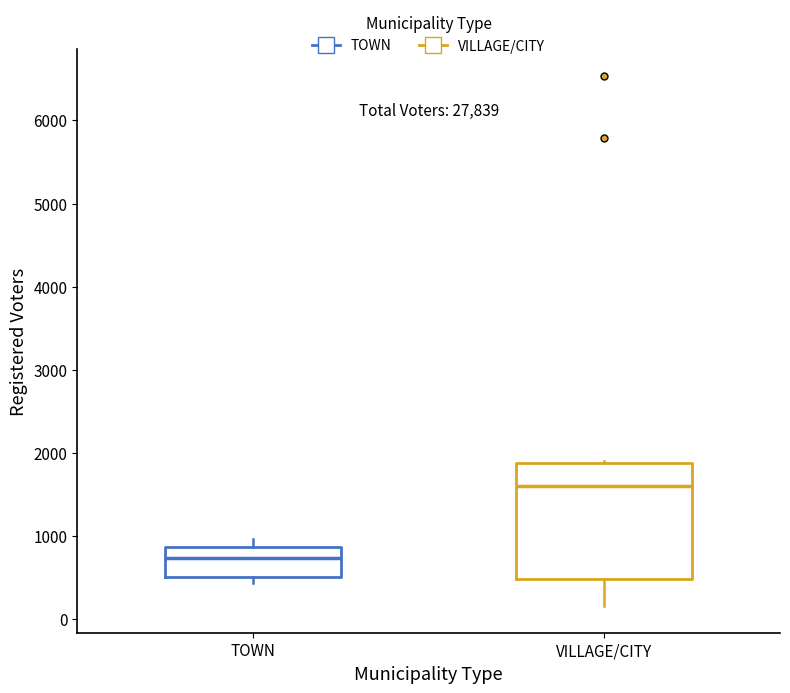

Comparing the boxes themselves (not the whiskers), which one is the tallest?

VILLAGE/CITY